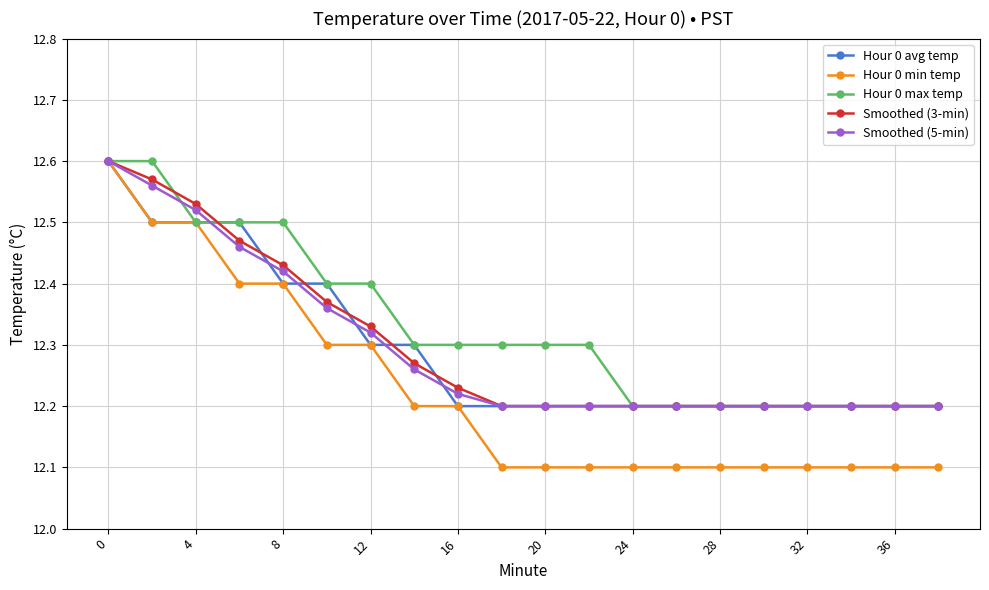

Does the chart display data point markers on the line(s)?

Yes